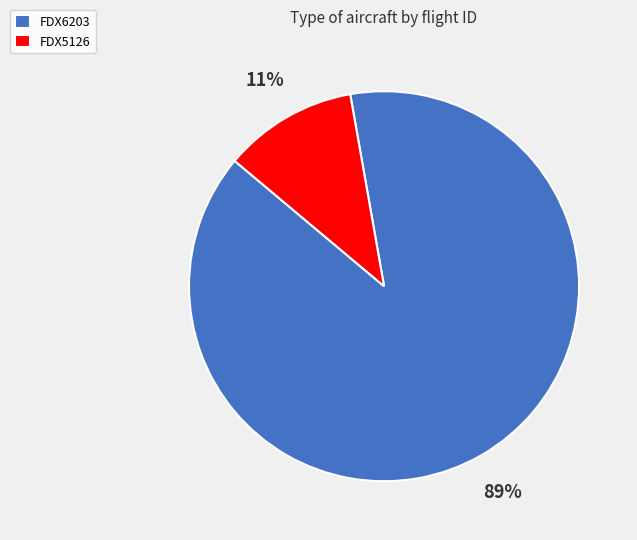

Rank the categories by value from lowest to highest.

FDX5126, FDX6203